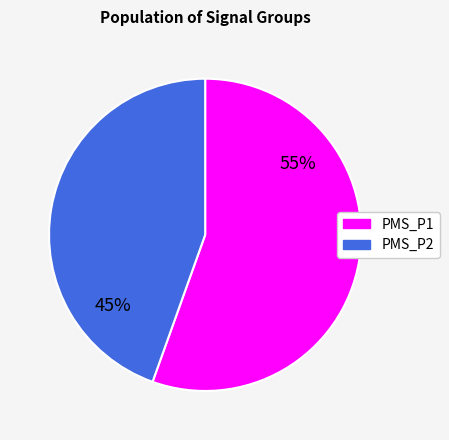

To the nearest percent, what is the average slice percentage?

50%